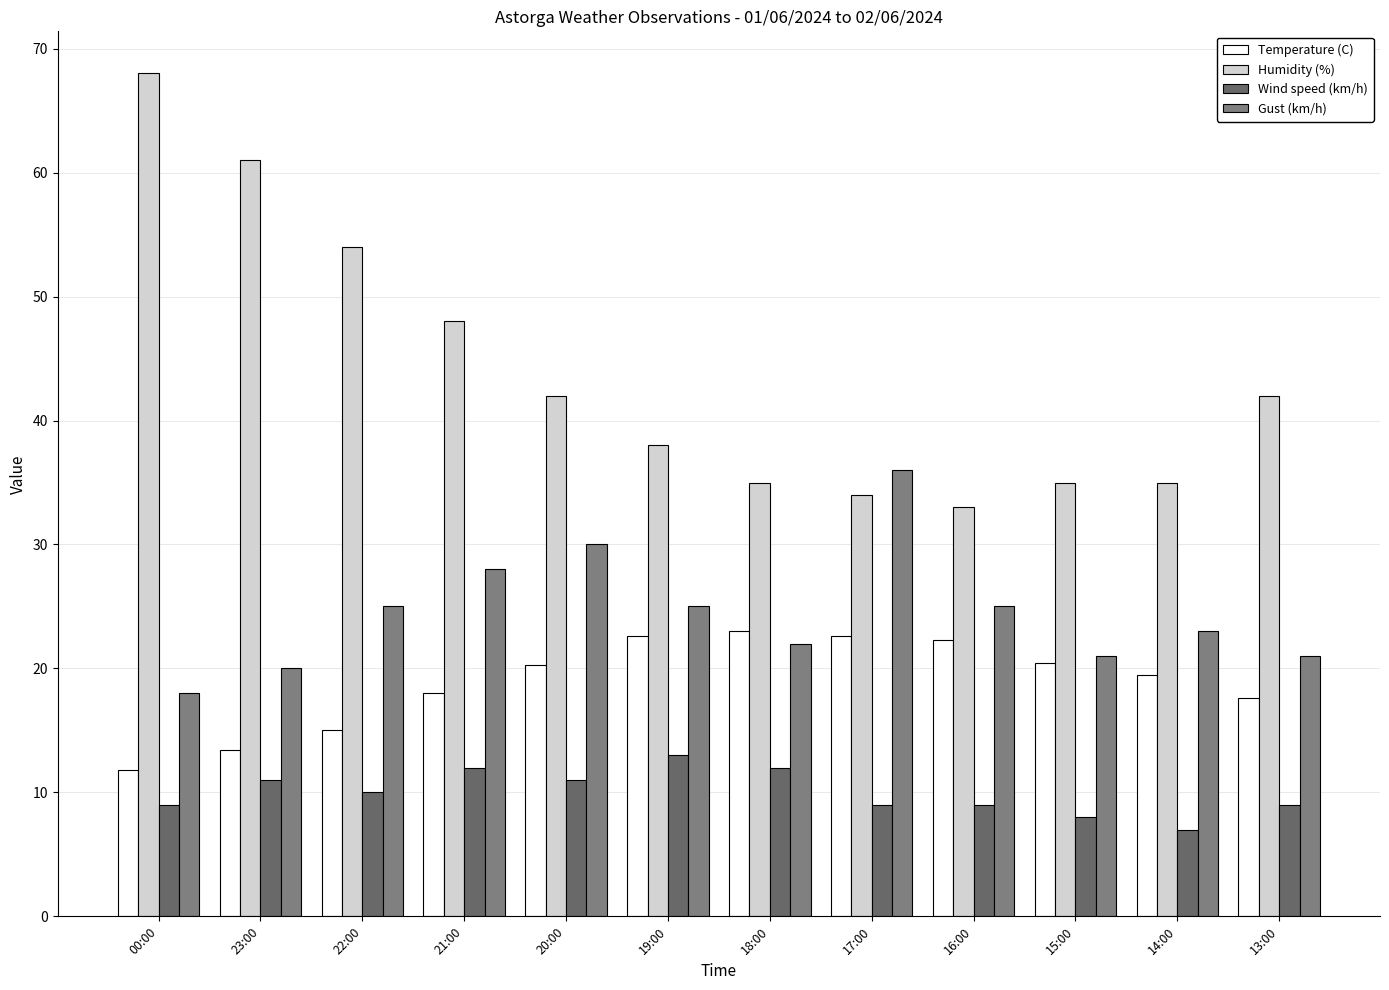

What is the difference between the maximum and second lowest values in the Temperature (C) series?

9.6